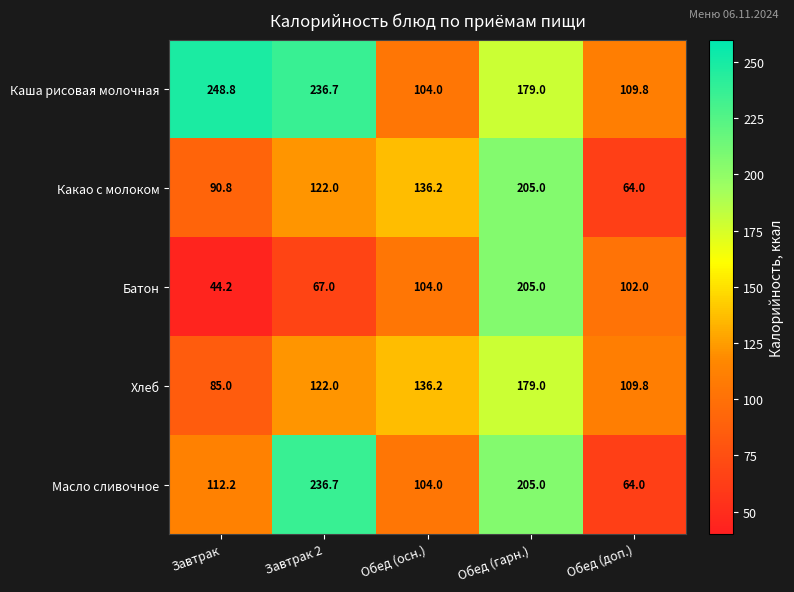

How many data points in Каша рисовая молочная are less than 179?

2